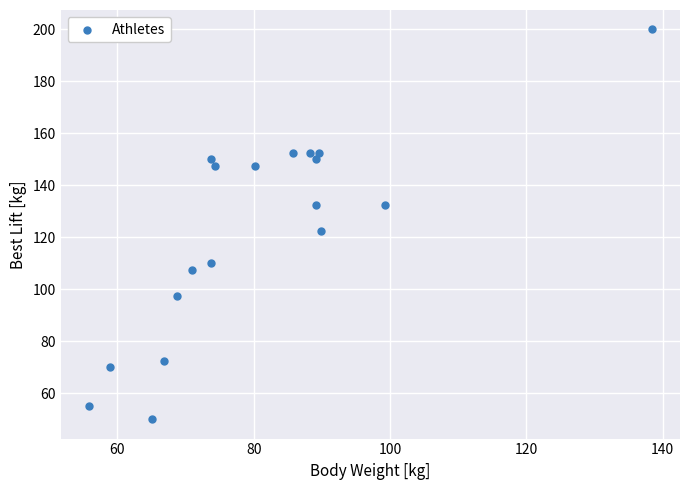

What is the range of Y values (max minus min)?

150.0